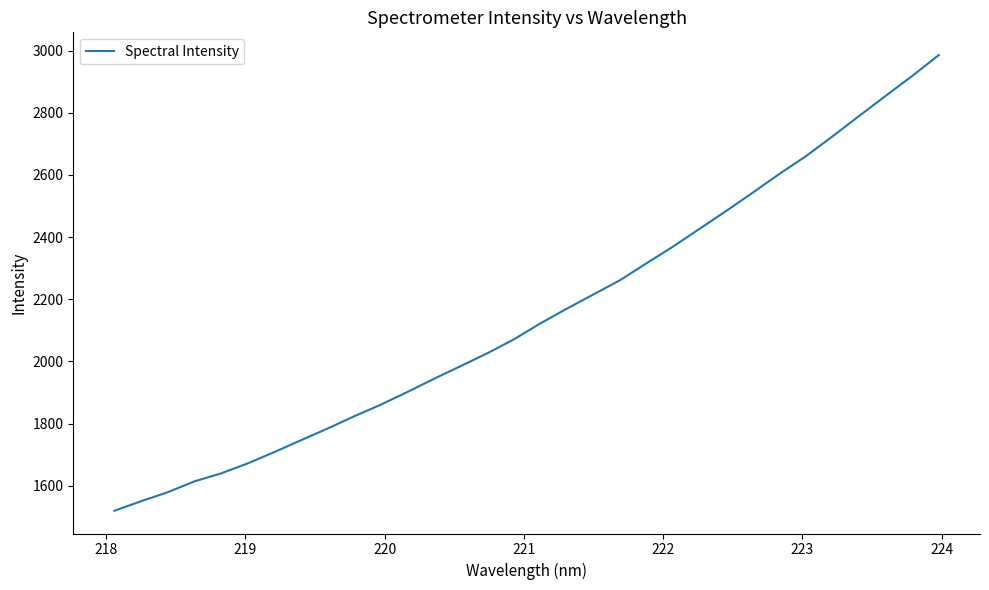

What is the difference between the maximum and minimum values?

1466.2